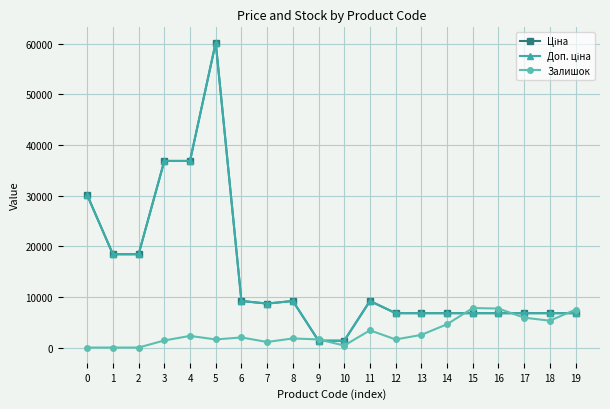

At which category is the sum across all series the highest?

5